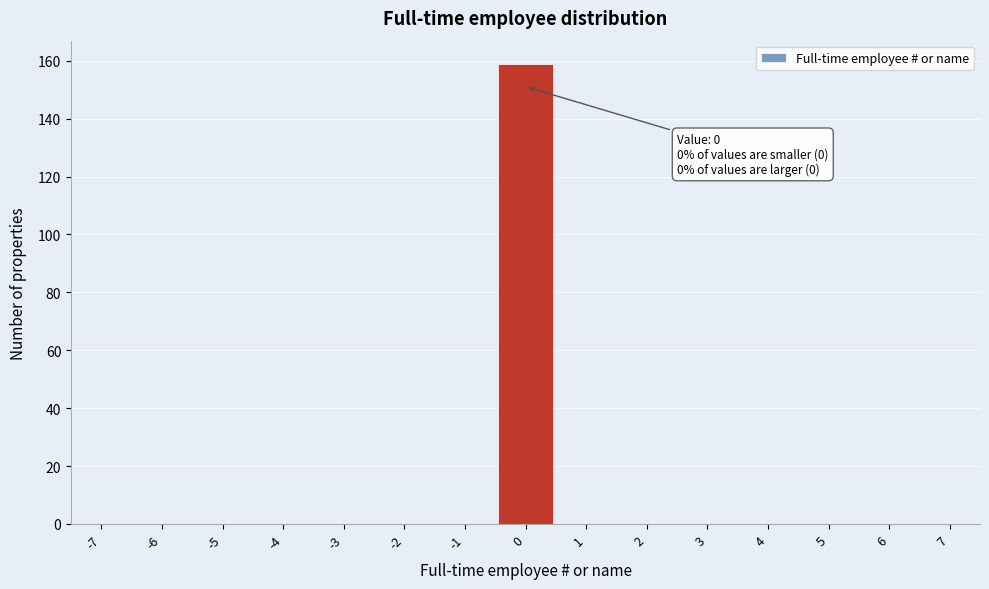

Over which range of the x-axis is the bar tallest?

-0.5 to 0.5